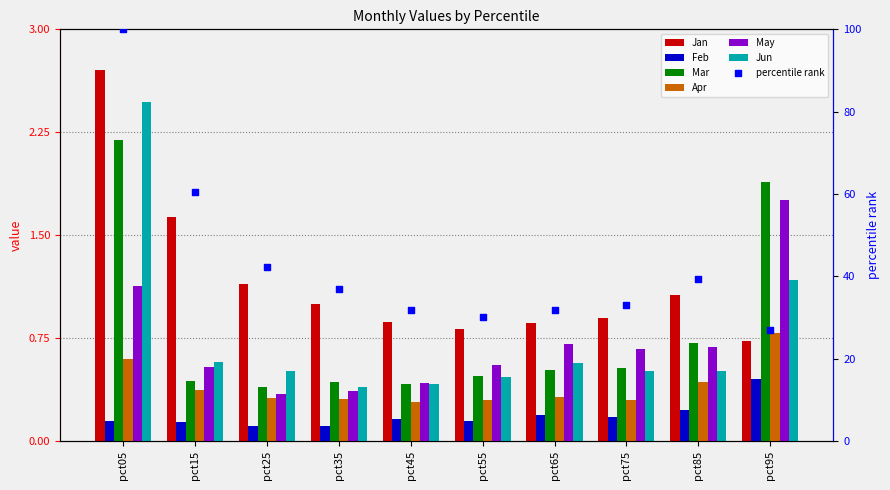

At which category is the sum across all series the highest?

pct05